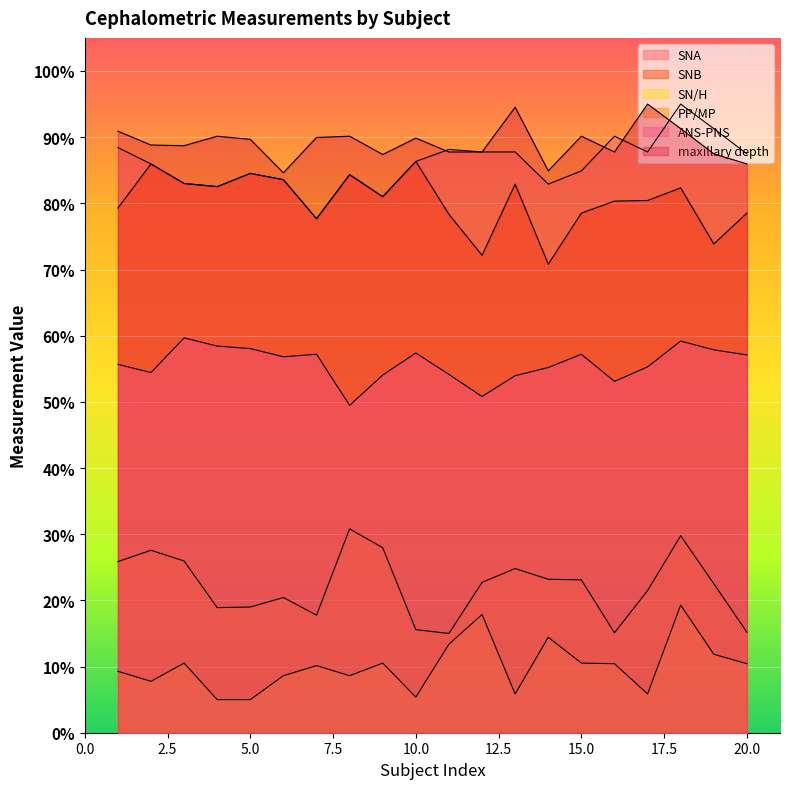

Which series has the largest total across all categories?

maxillary depth